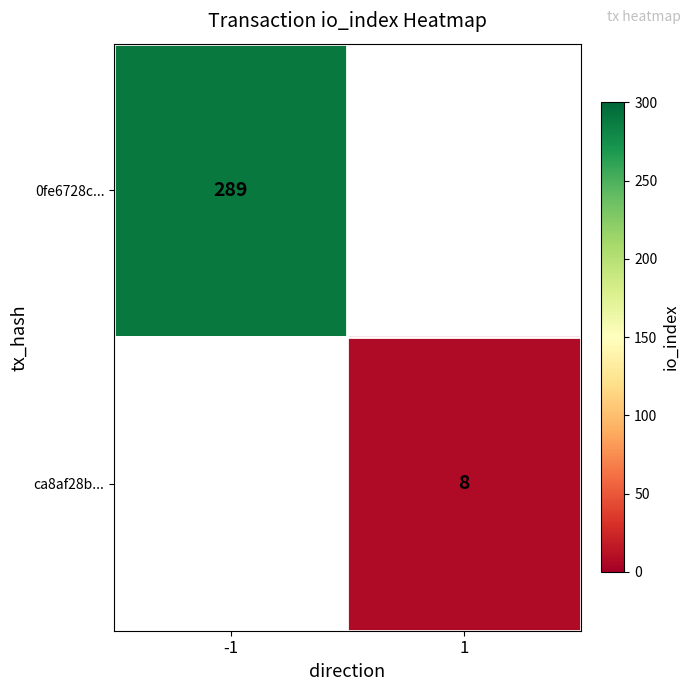

Between 1 and -1, which is larger?

-1